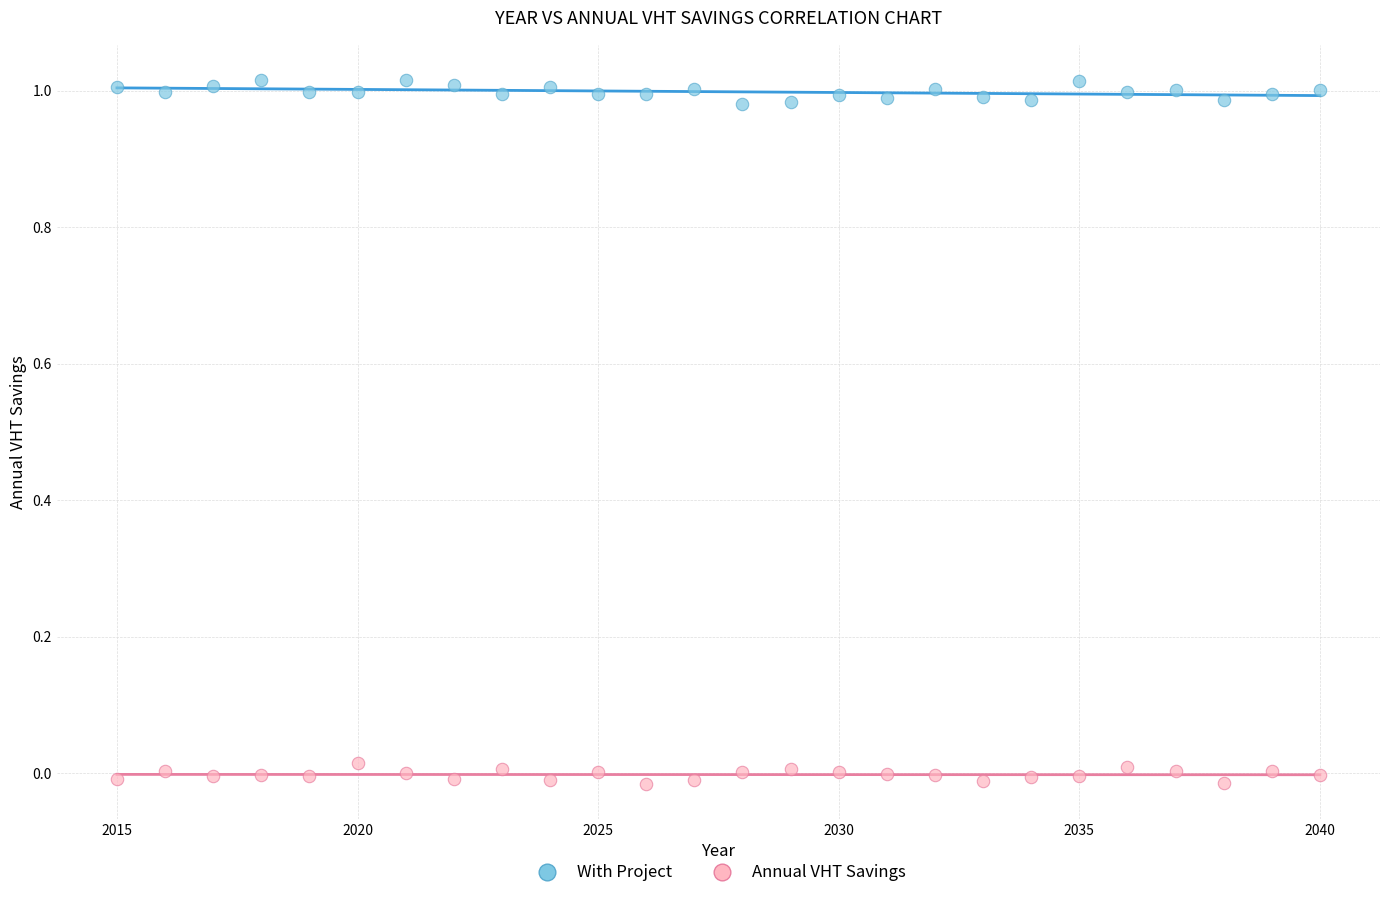

Across all data points, what is the range of X values (max minus min)?

25.0